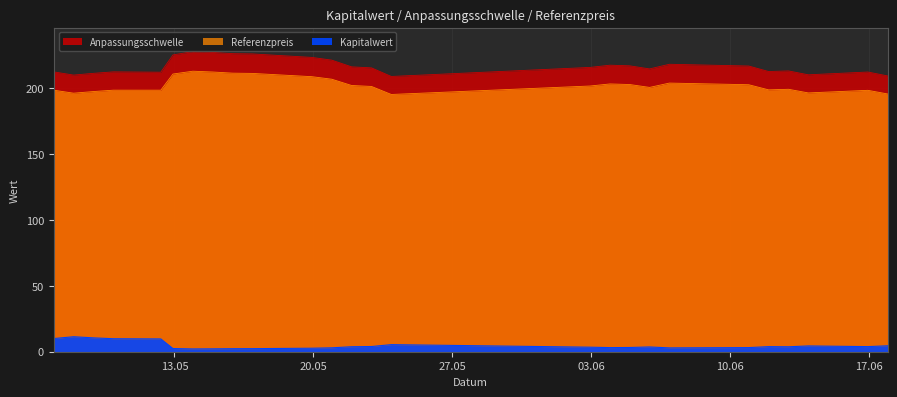

What is the maximum value shown in the chart?

227.8